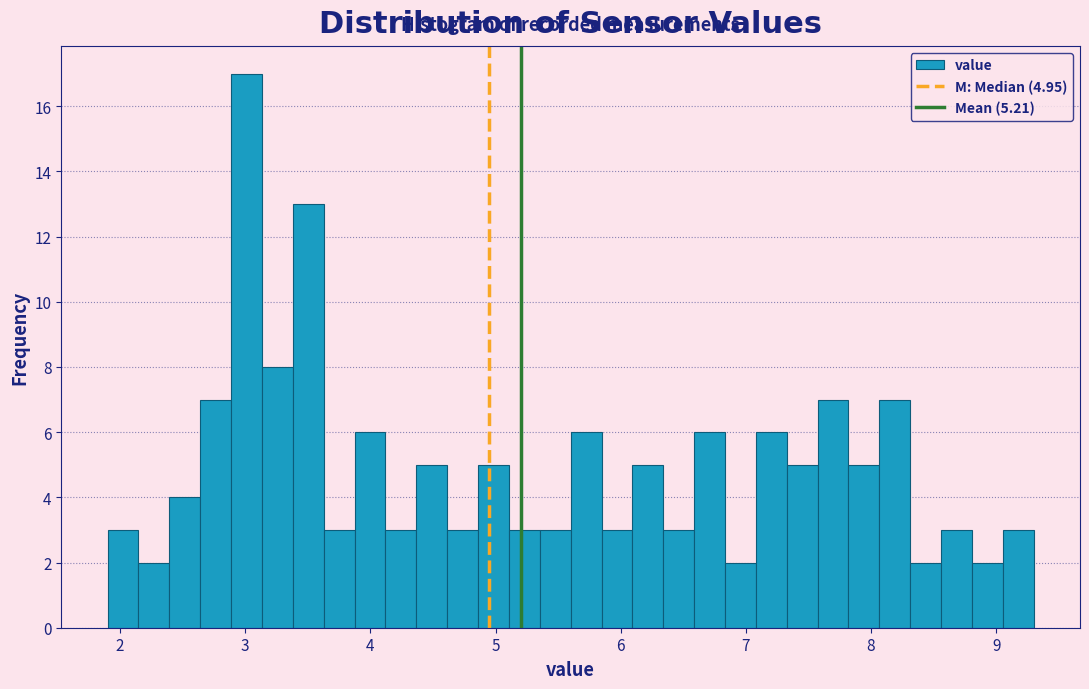

Read against the x-axis, roughly where is the centre of the tallest bar?

3.0